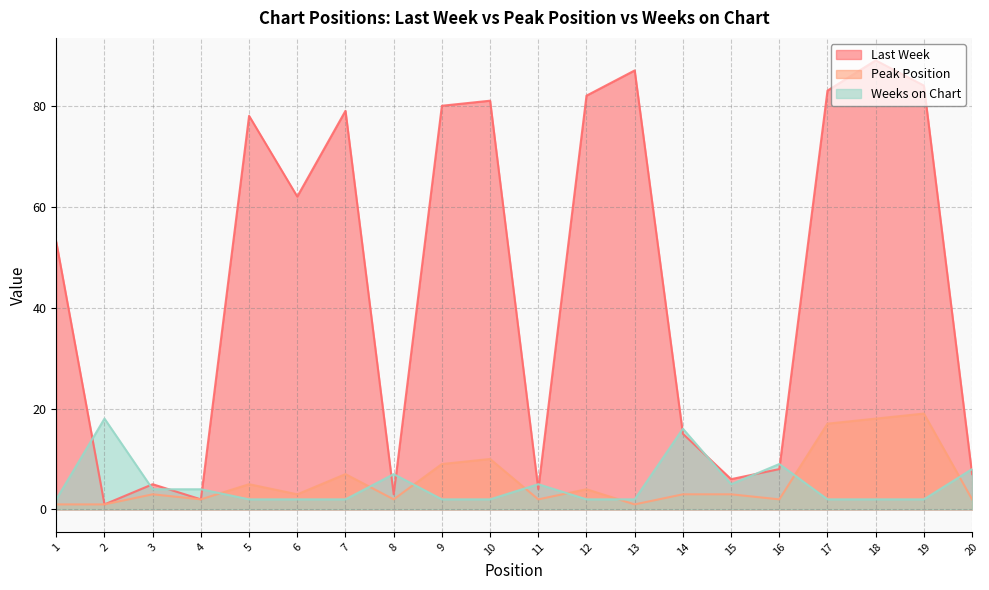

Rank the series at 7 from highest to lowest value.

Last Week, Peak Position, Weeks on Chart